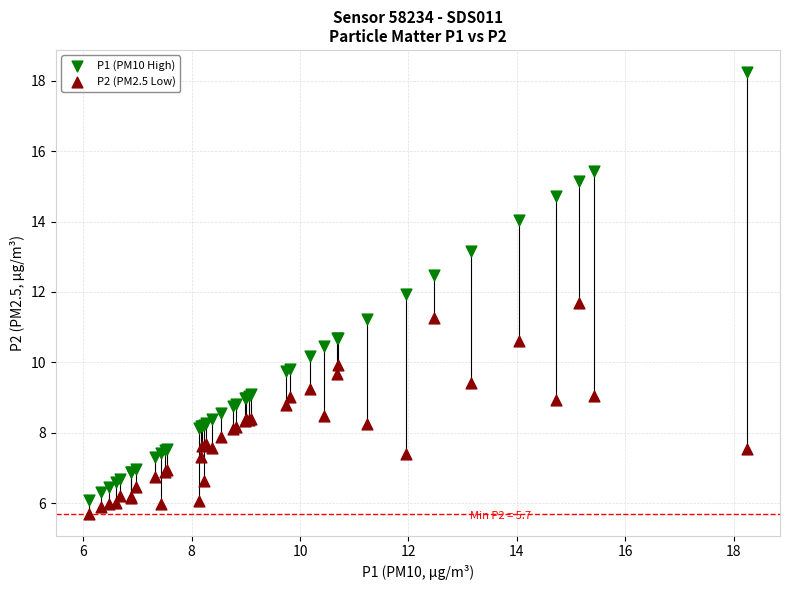

What is the X range (max minus min) for the scatter plot?

12.2